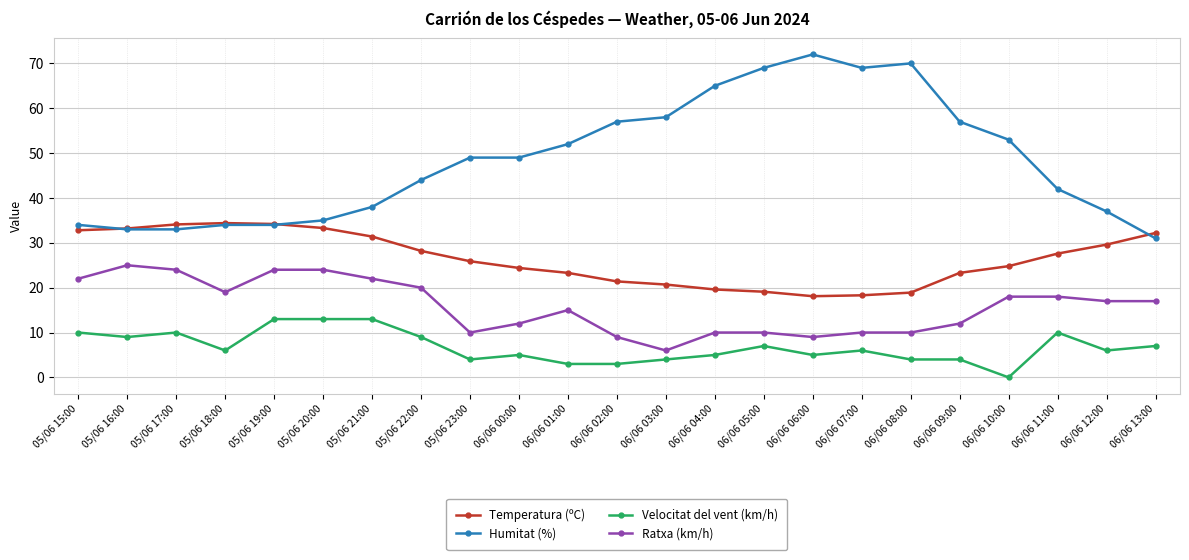

Is the value of Velocitat del vent (km/h) at 06/06 13:00 greater than the value of Temperatura (ºC) at 05/06 23:00?

No